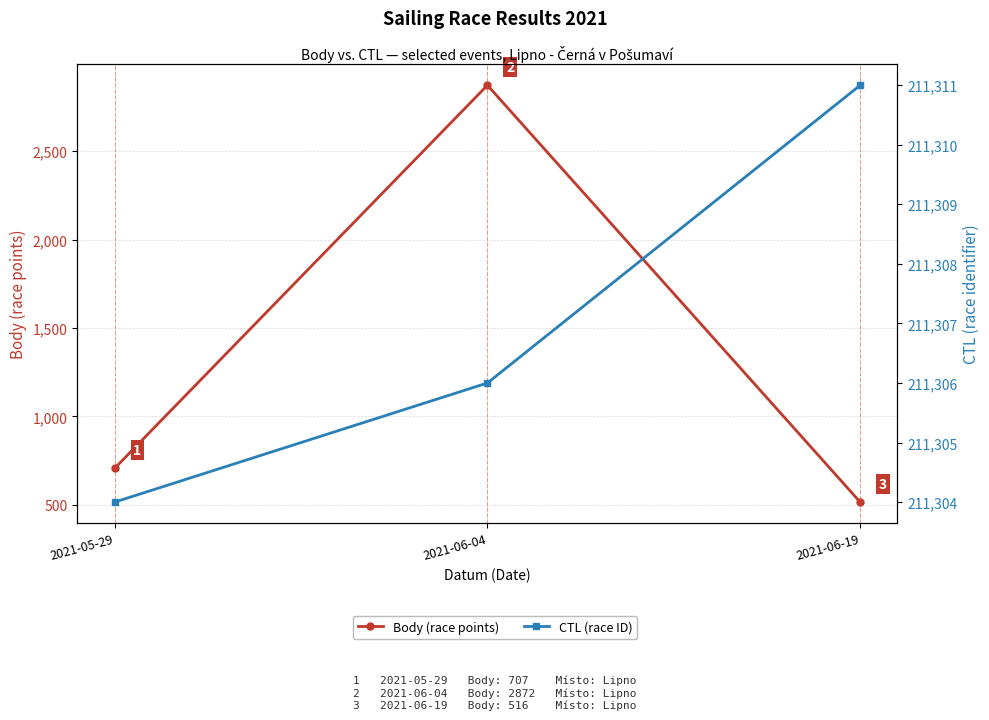

What is the value of the CTL (race ID) point at the 1st from the left?

211304